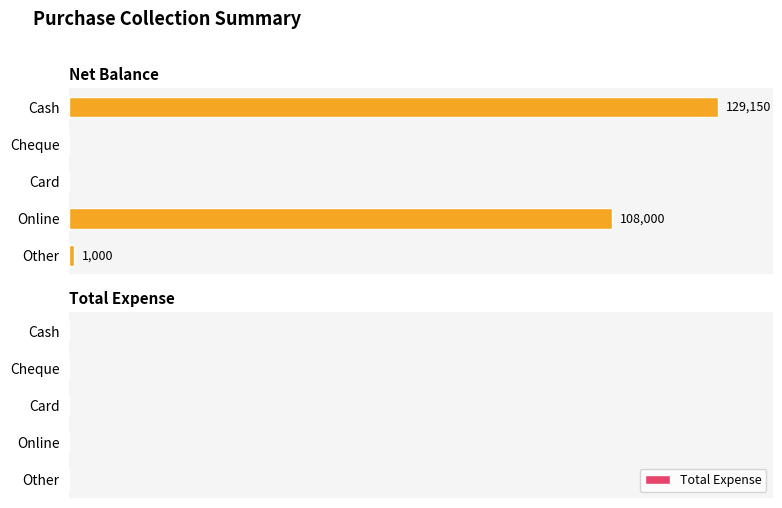

Which has a higher value, Card or Online?

Online